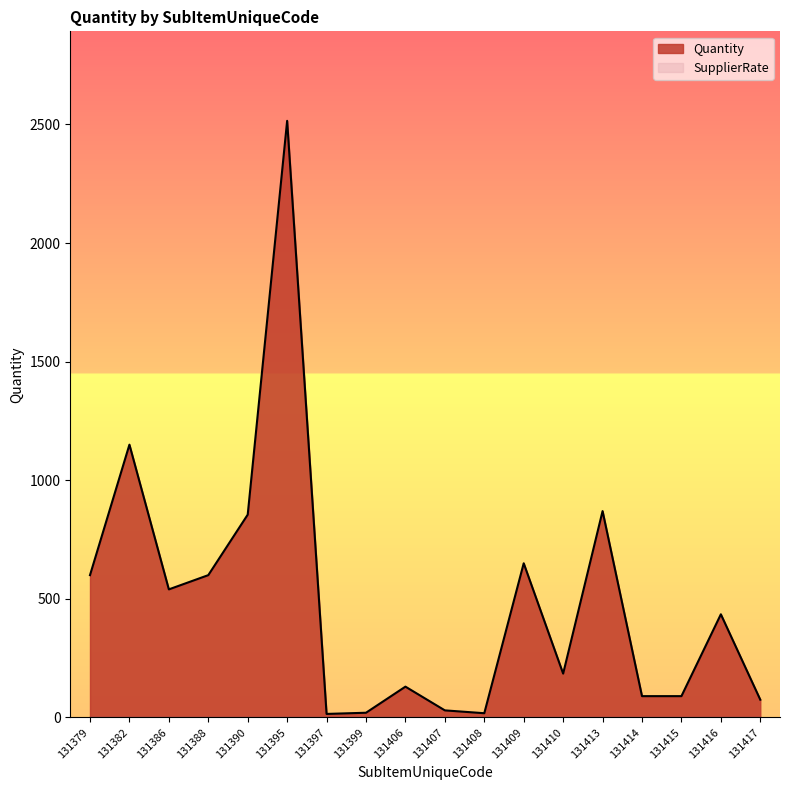

Is the value of SupplierRate_line at 131417 greater than the value of Quantity_line at 131415?

No